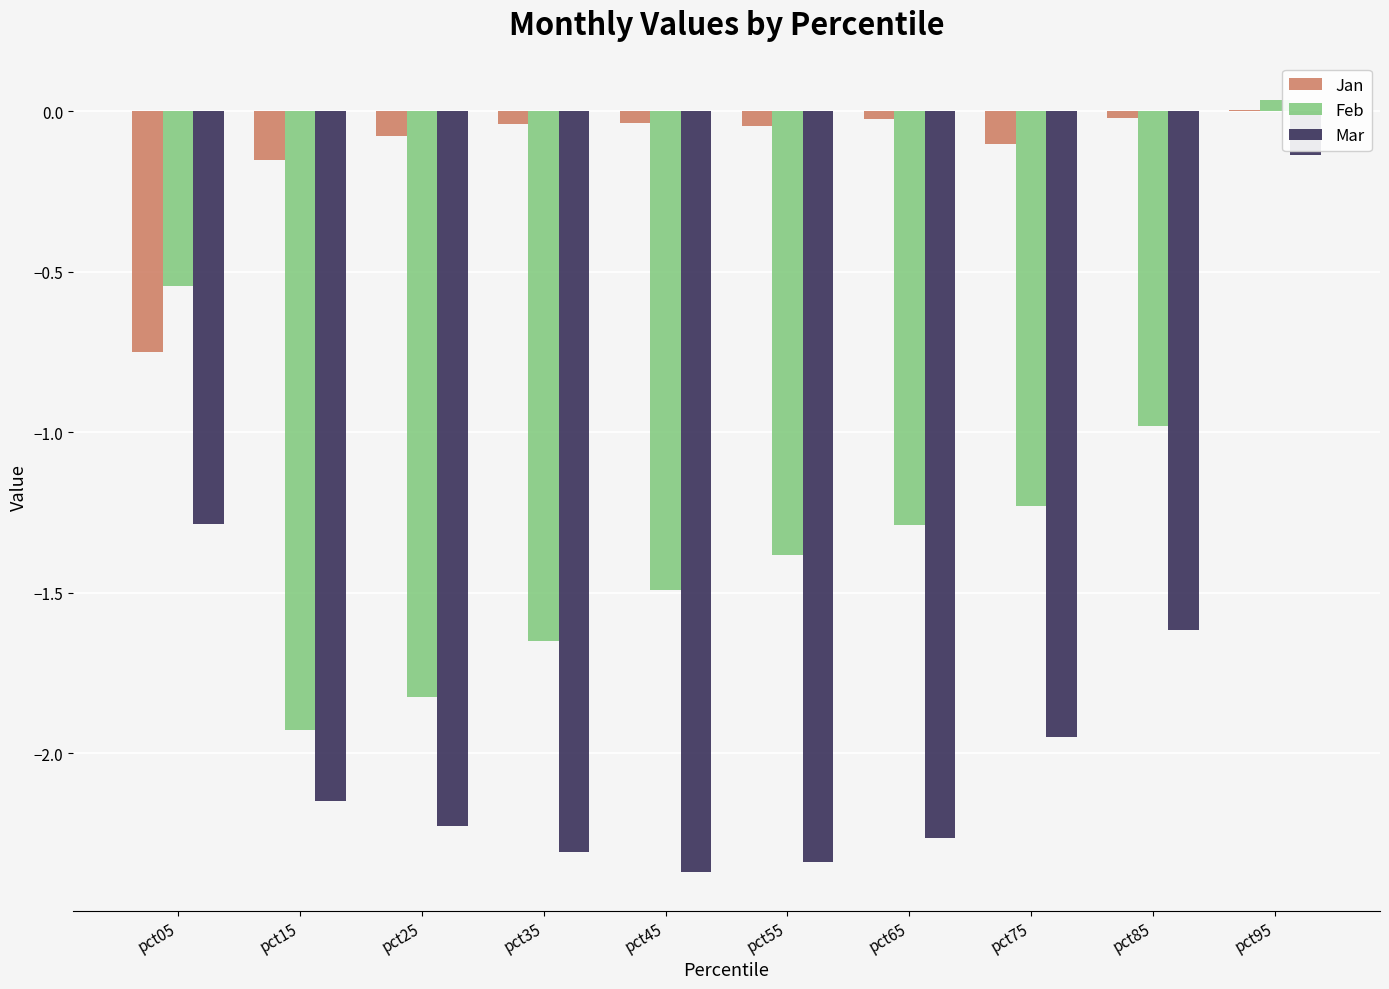

Are the bars horizontal?

No